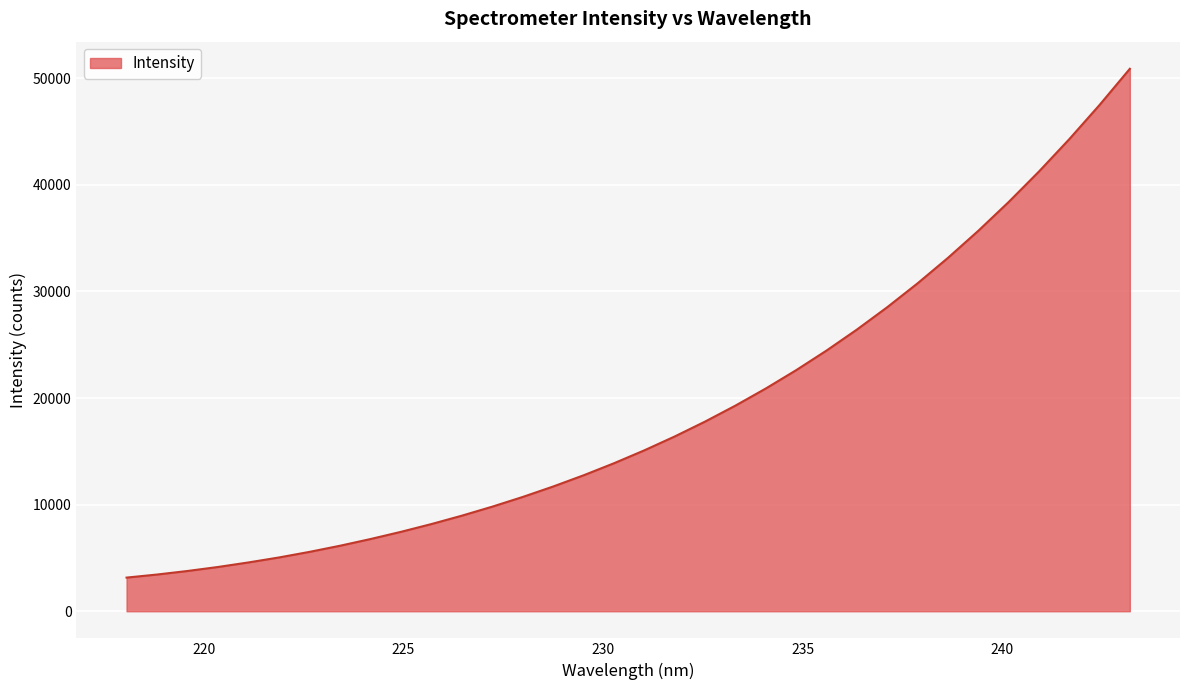

What is the smallest value displayed?

3156.8